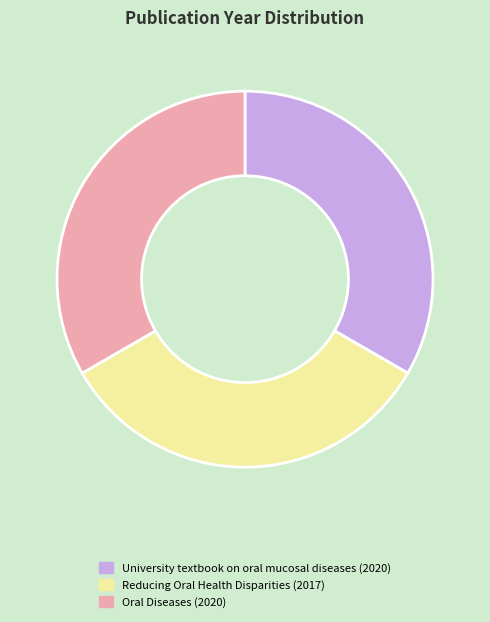

Is University textbook on oral mucosal diseases the majority of the pie?

No